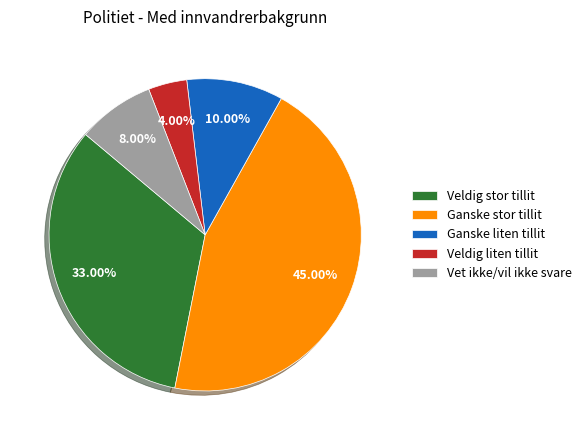

Combined, what portion of the pie is Veldig stor tillit and Ganske liten tillit?

43.0%